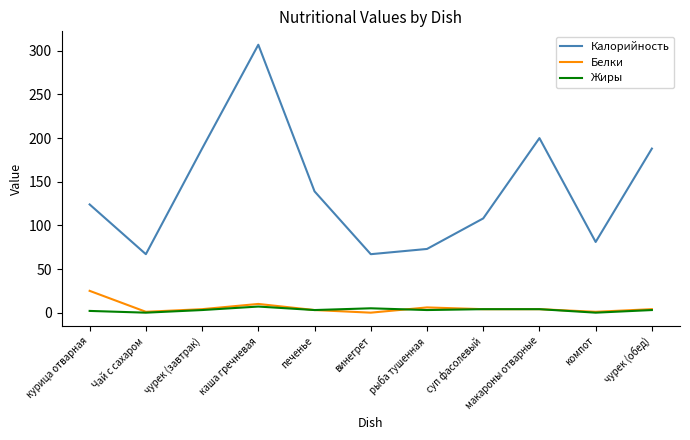

Which series has the largest total across all categories?

Калорийность